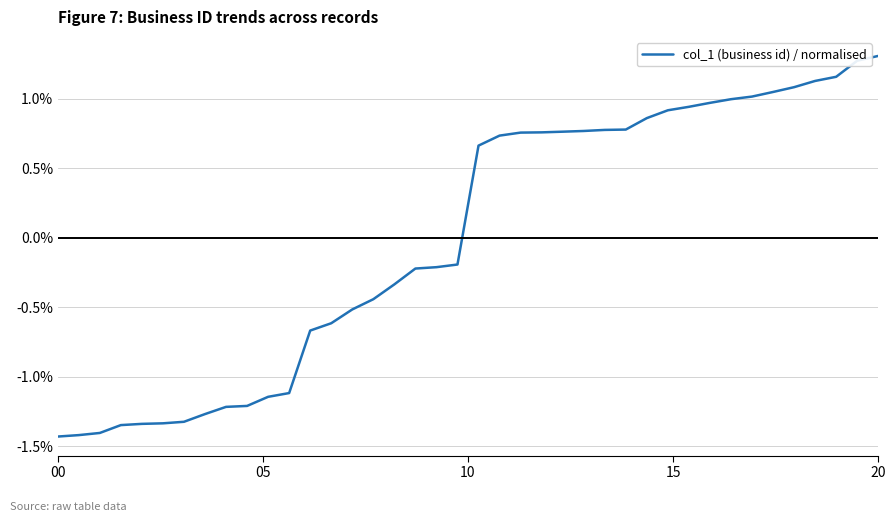

What is the difference between the maximum and minimum values?

2.7